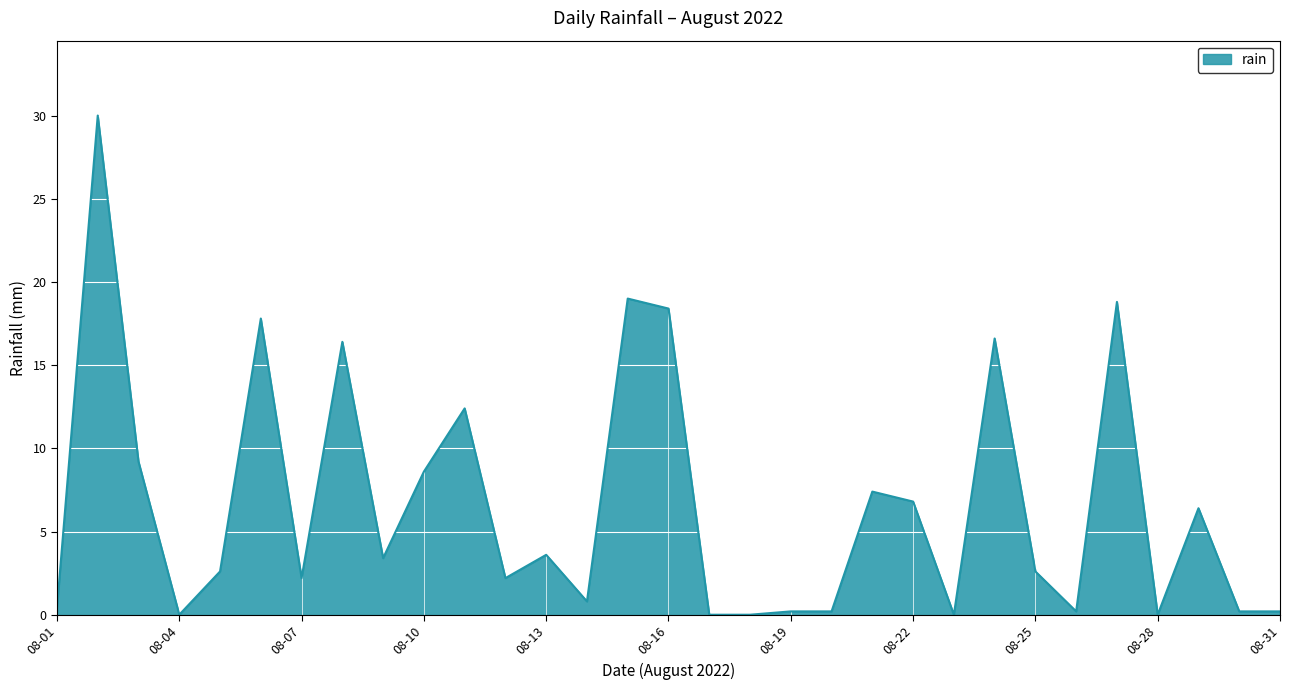

How many values are below 2?

12